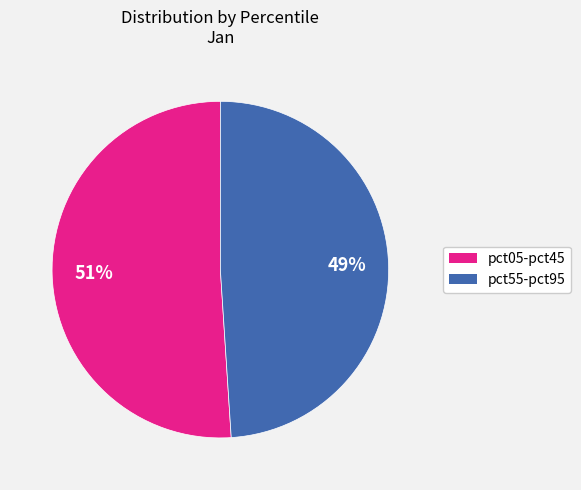

To the nearest percent, what is the average slice percentage?

50%